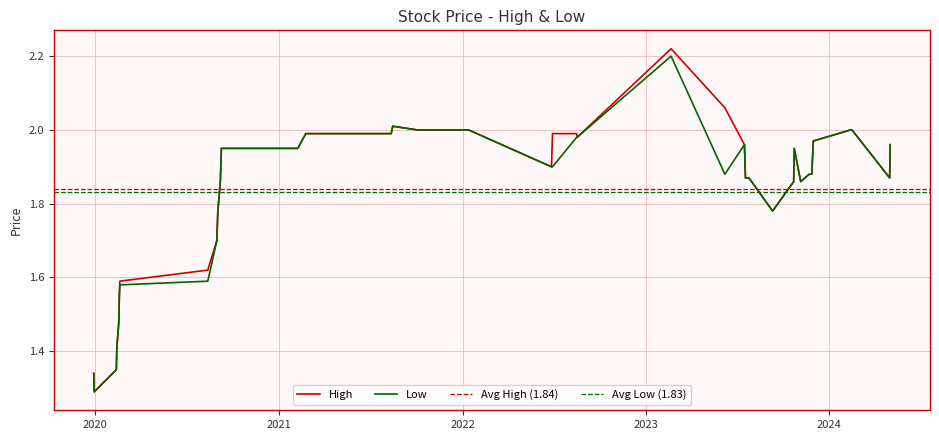

At how many categories does at least one series exceed 2?

3